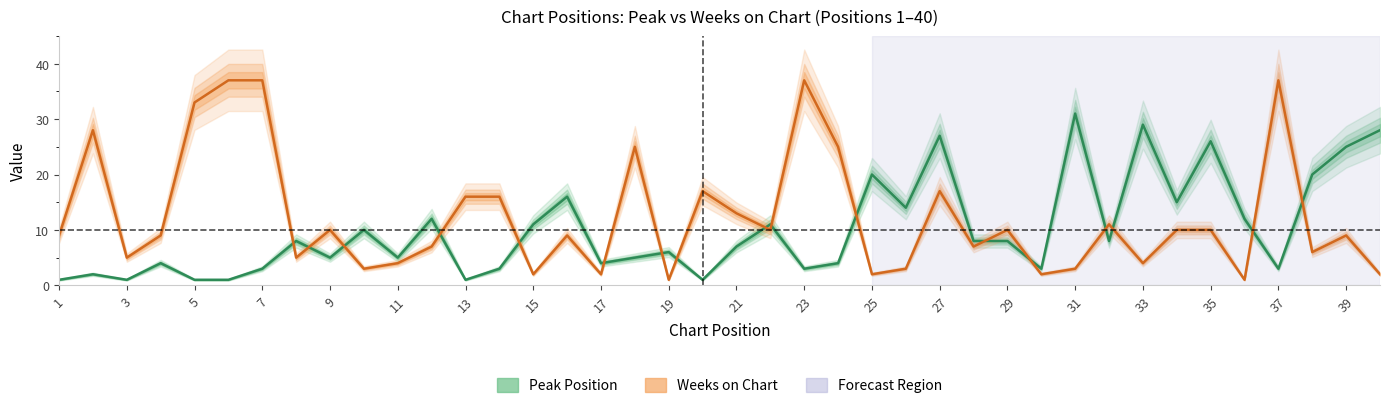

What is the difference between the maximum and second lowest values in the Weeks on Chart series?

36